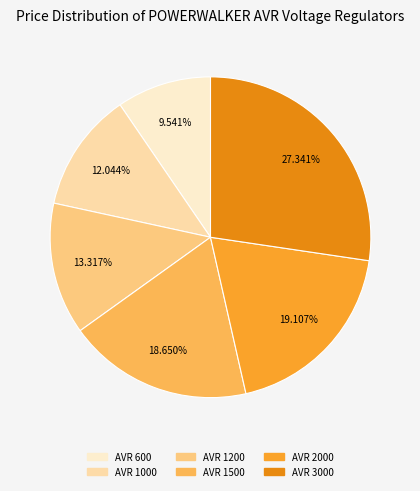

Which slice is the smallest?

AVR 600